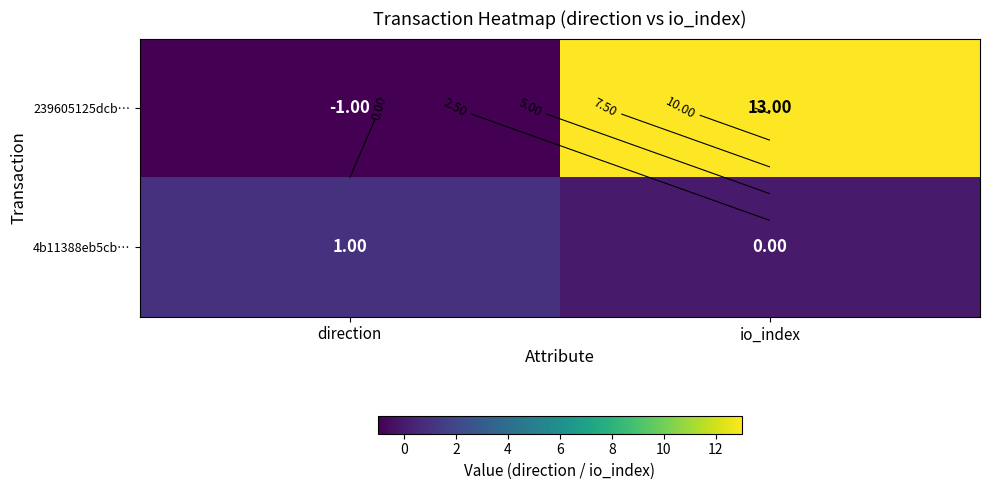

At which category is the sum across all series the highest?

io_index